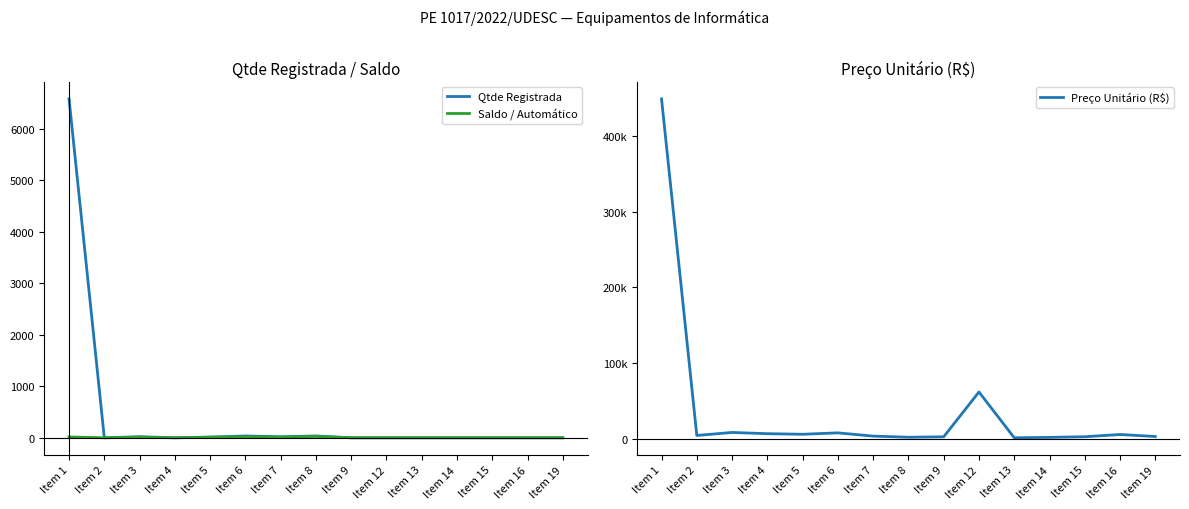

Is it true that Preço Unitário (R$) equals 8777.0 at Item 16?

False